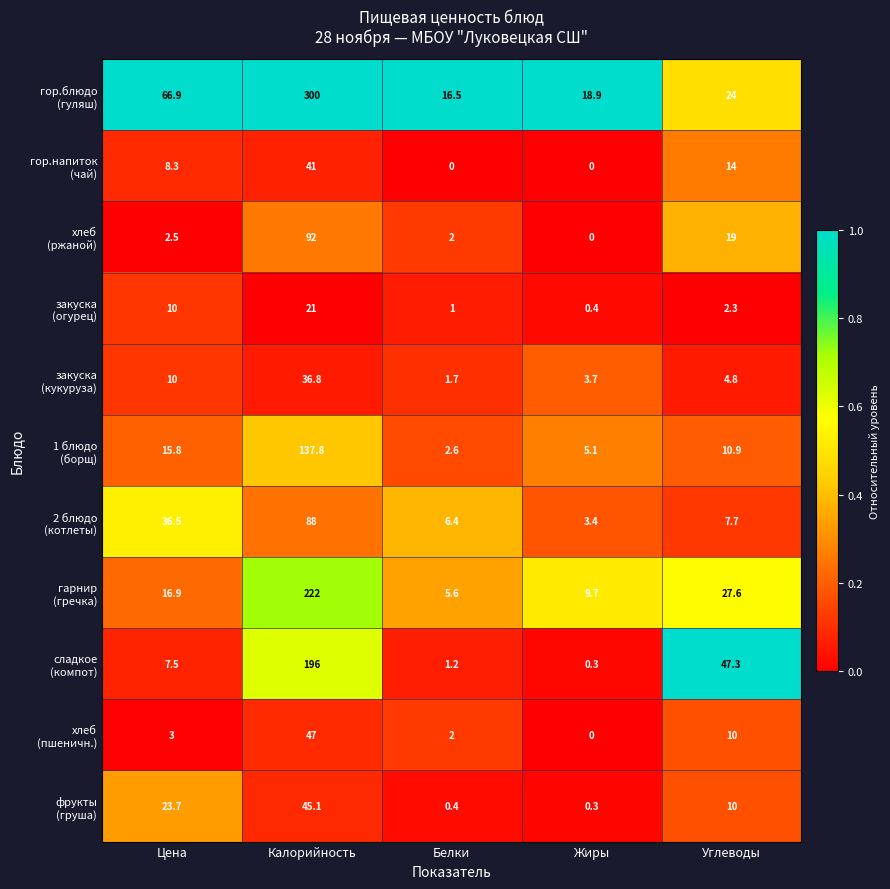

What is the difference between the highest and lowest values at Углеводы?

45.0